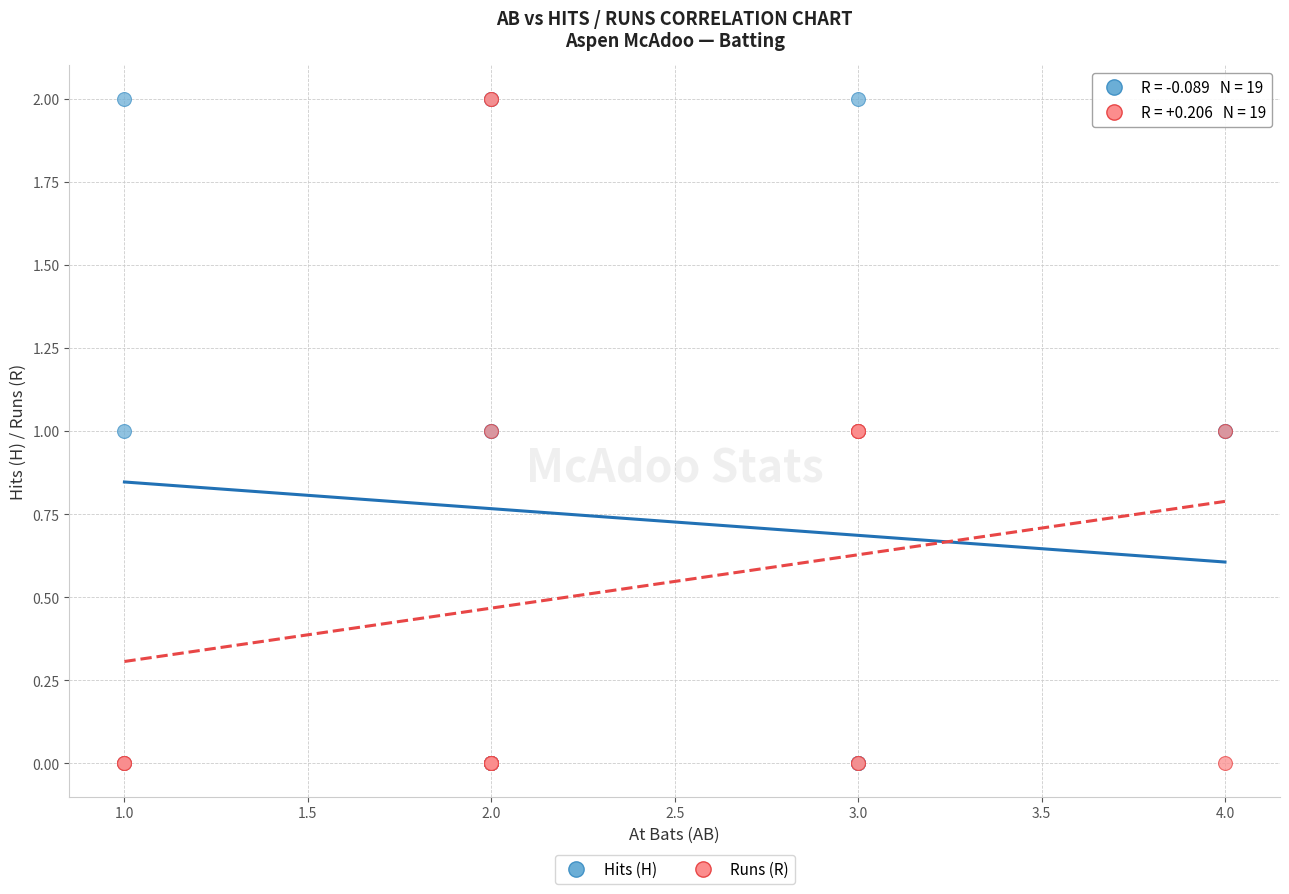

What are all the series names shown in the legend?

Hits (H), Runs (R)